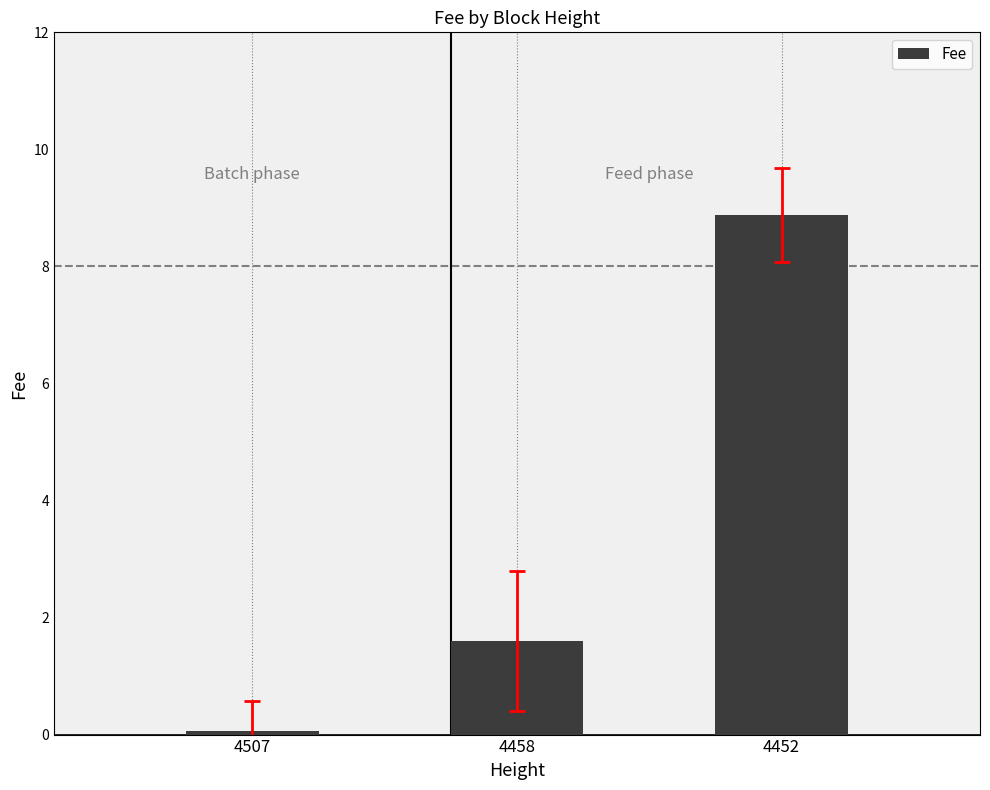

At which label is the value closest to 4?

4458